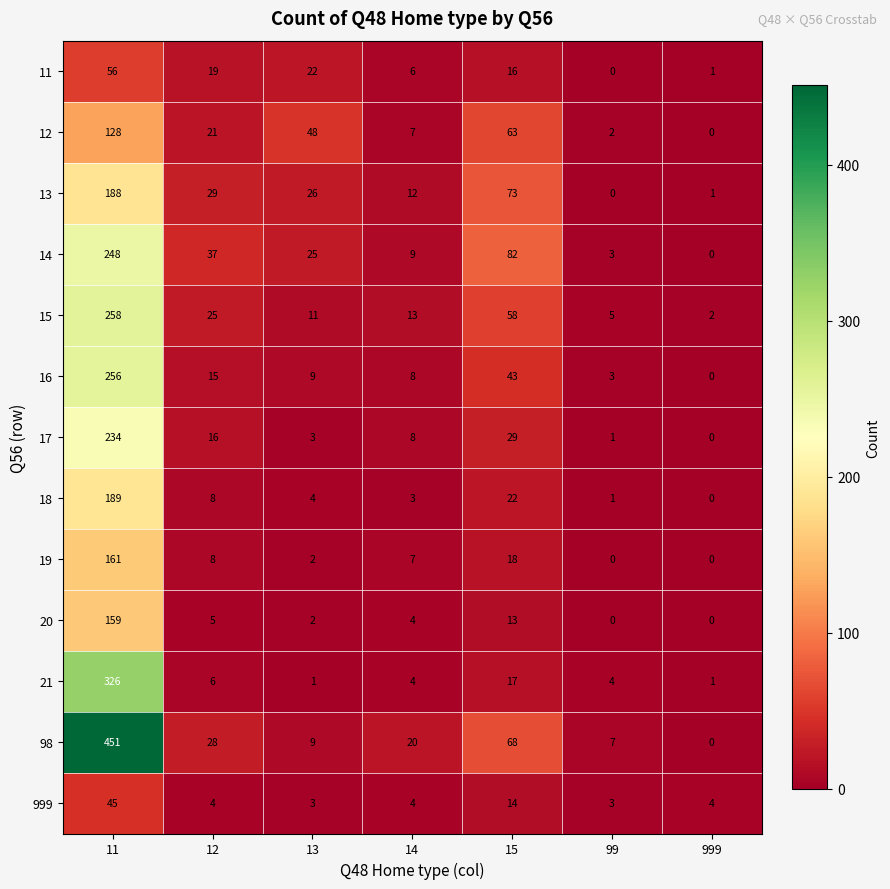

Is it true that 15 equals 5 at 99?

True